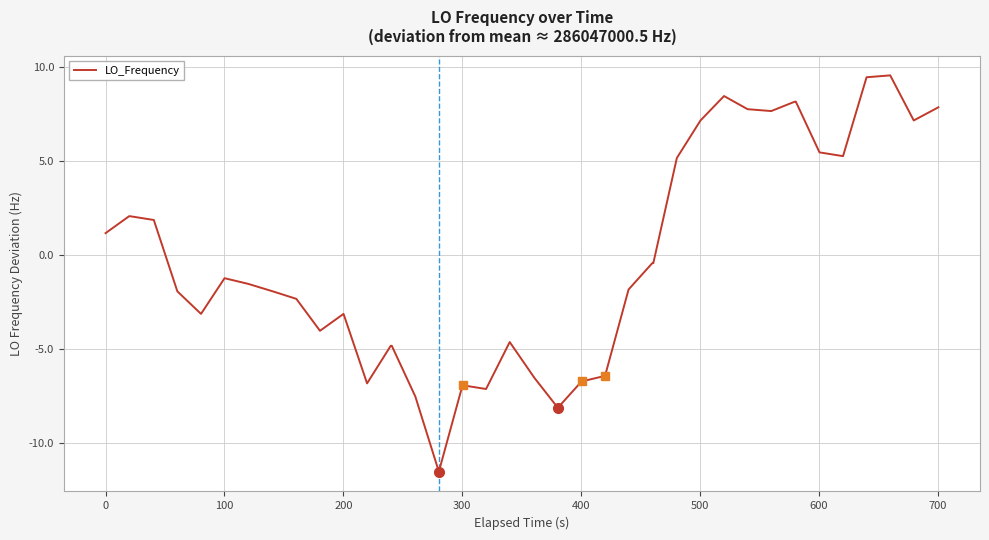

What is the greatest value displayed?

9.6